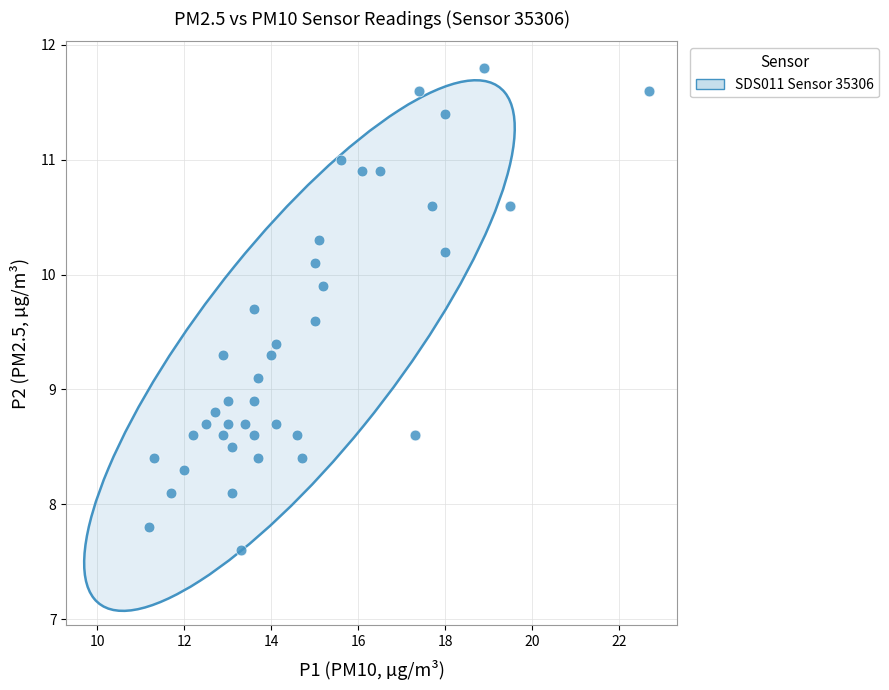

What is the range of X values (max minus min)?

11.5